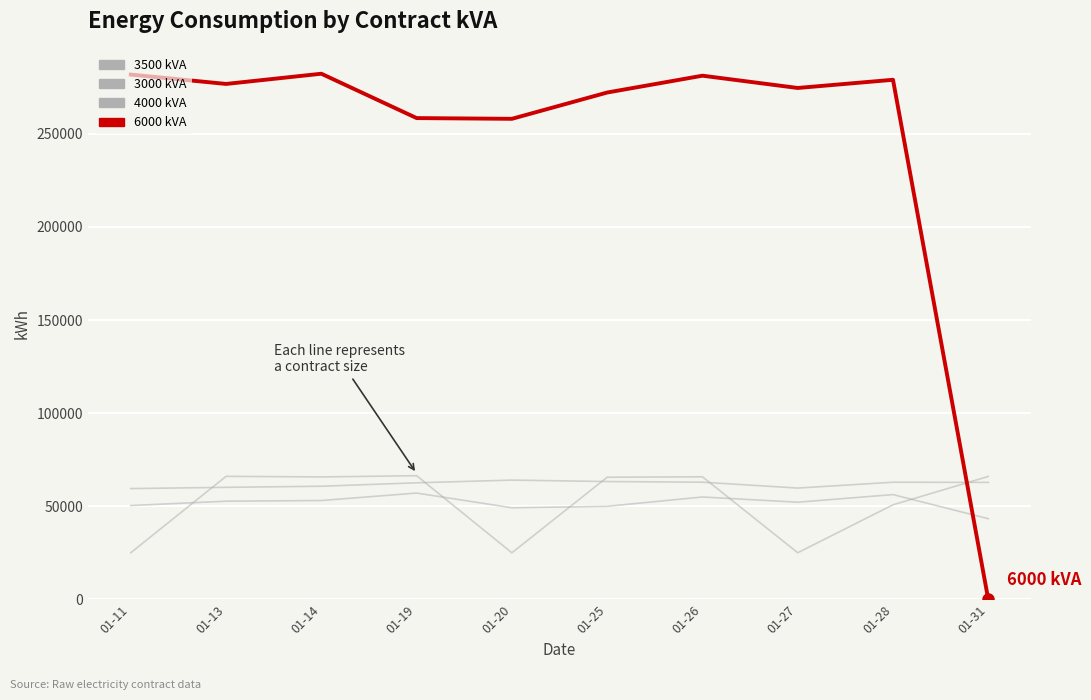

How many lines are shown in the chart?

4